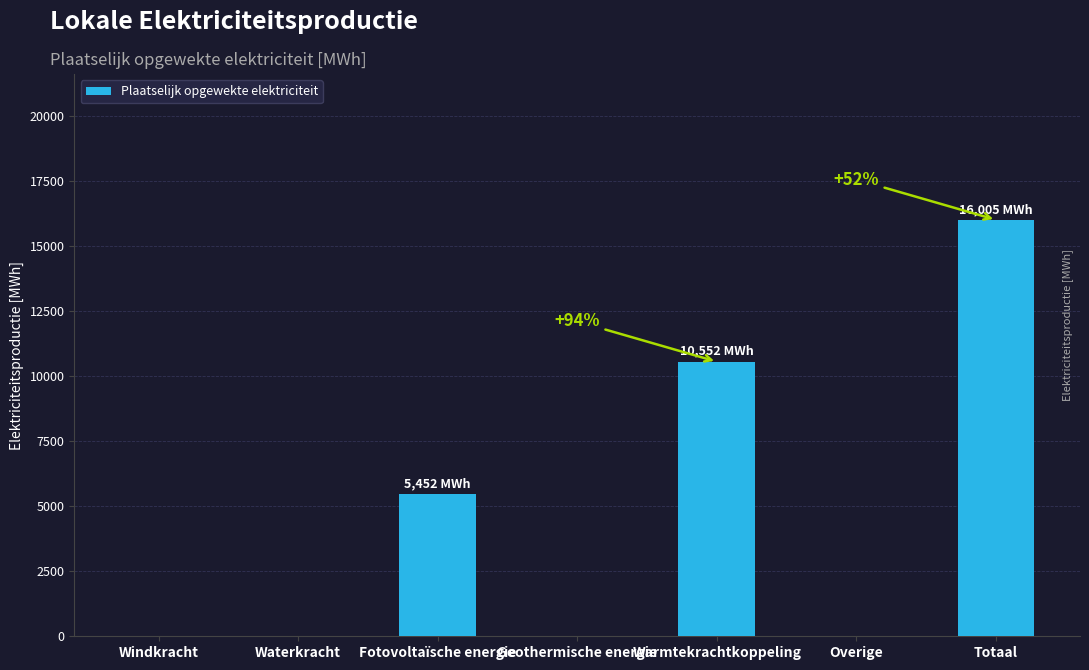

What is the change in value from Waterkracht to Warmtekrachtkoppeling?

+10552.5